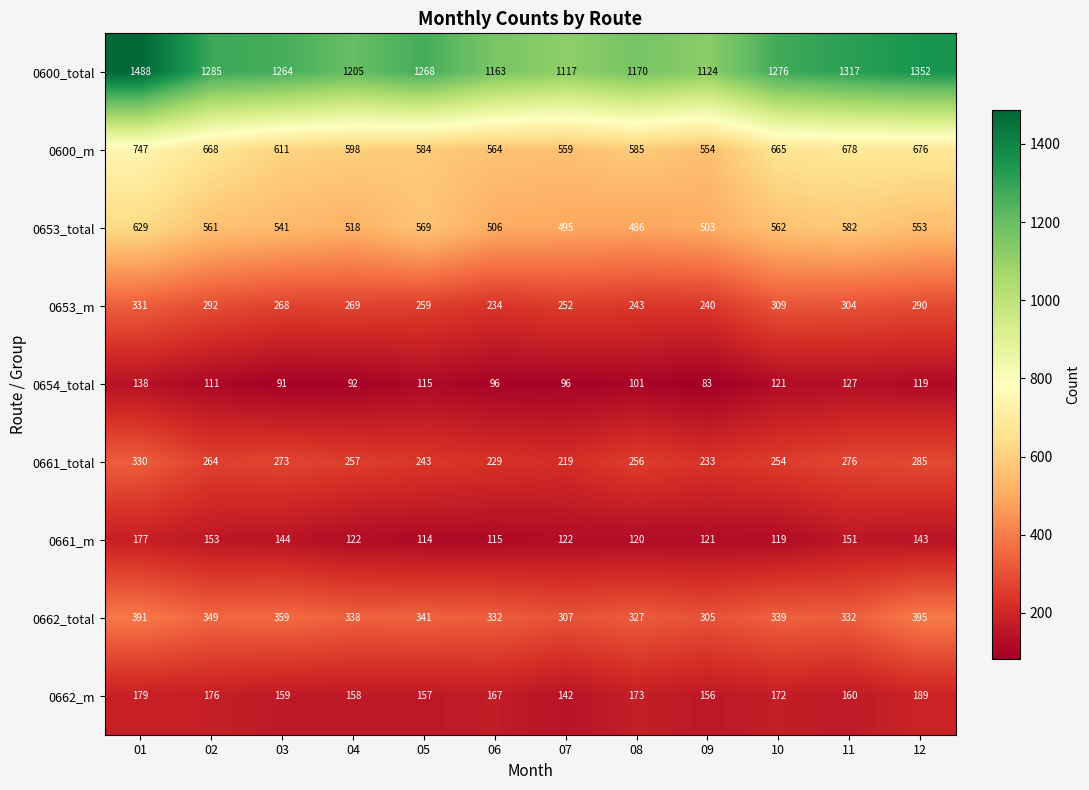

Which series has the largest total across all categories?

0600_total